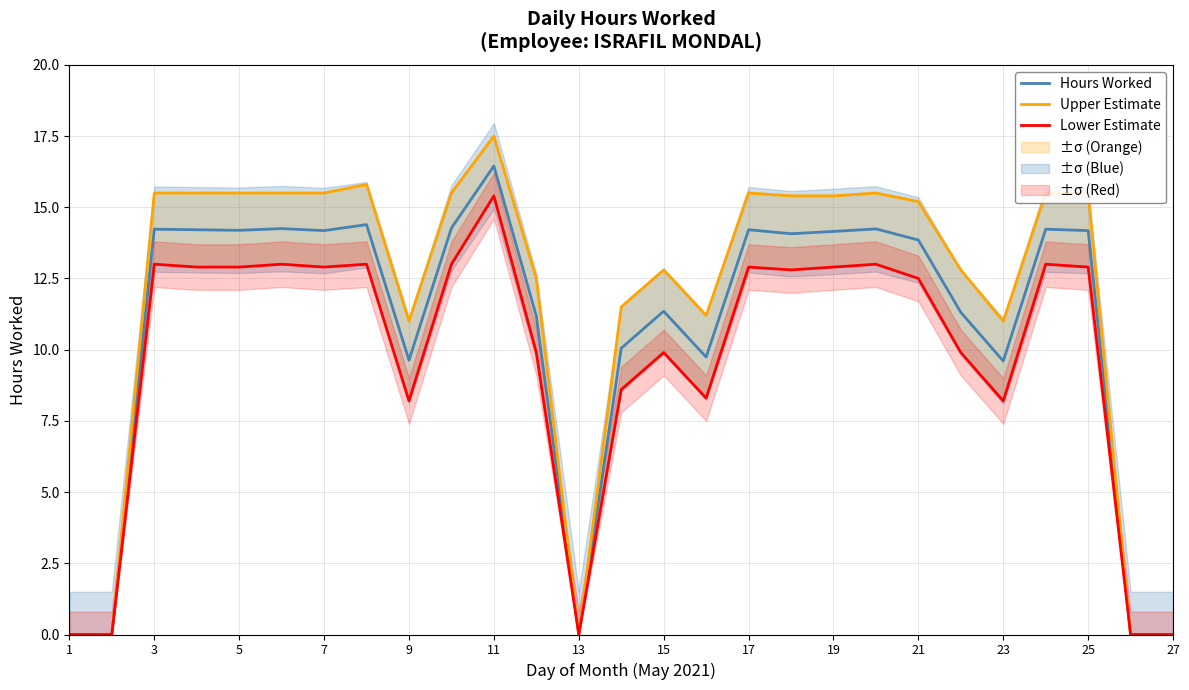

The value of Hours Worked at 23 is 16.8. True or false?

False